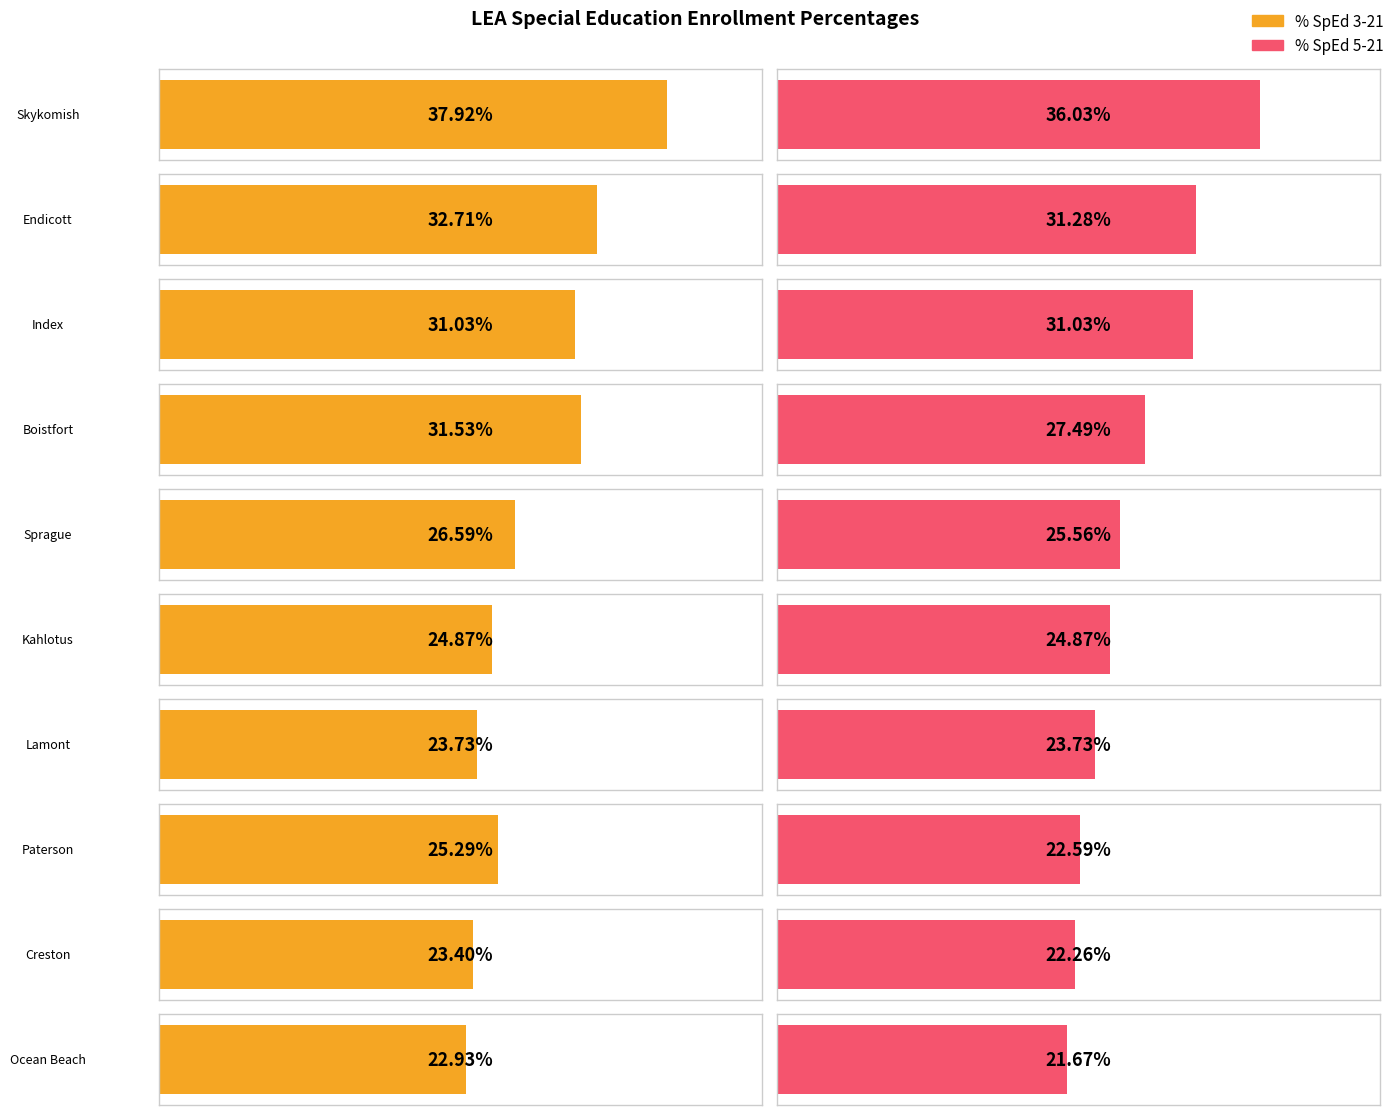

Is it true that % SpEd 5-21 equals 22.3 at 8?

True